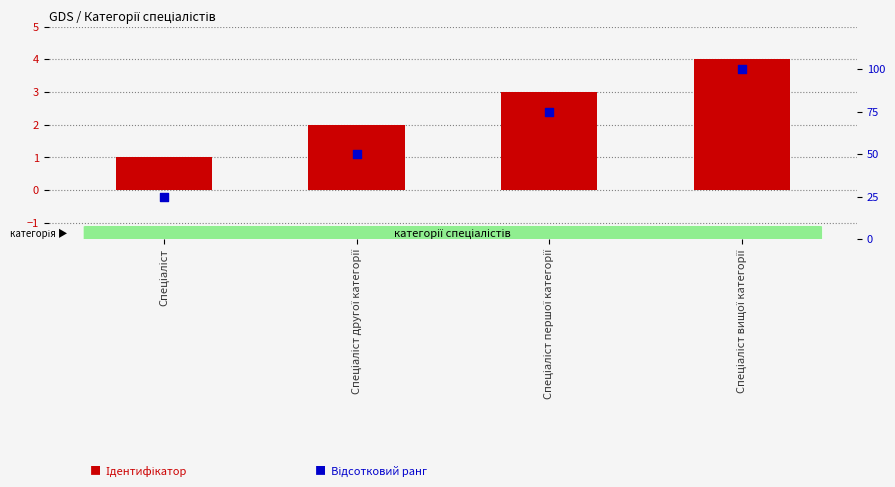

Is the value of Ідентифікатор at Спеціаліст другої категорії greater than the value of Відсотковий ранг at Спеціаліст вищої категорії?

No